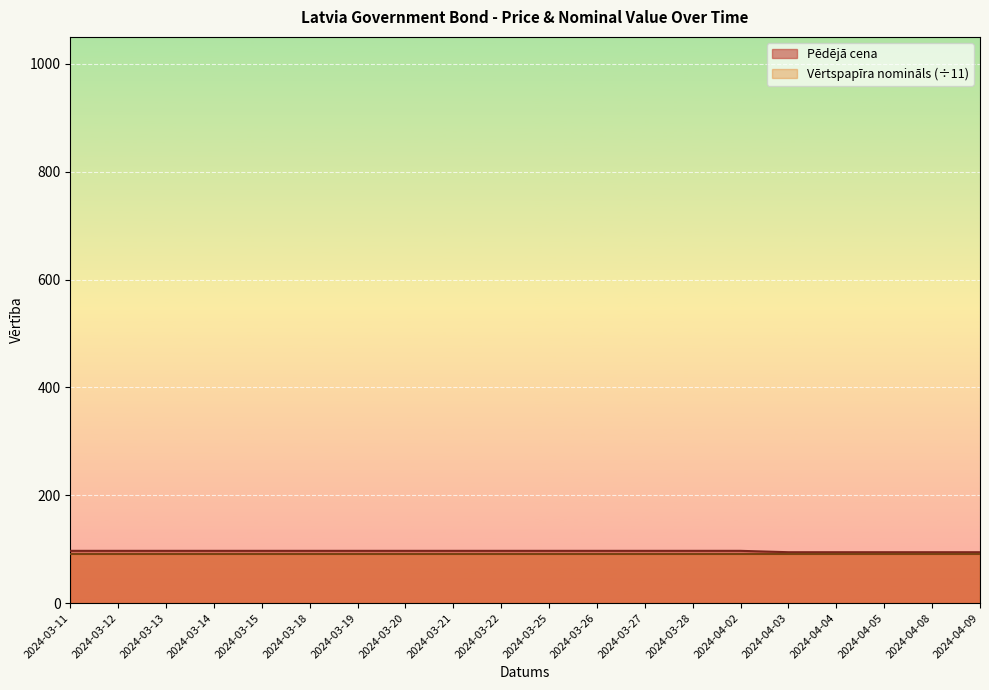

What is the ratio of the value at 2024-03-27 to the value at 2024-03-28?

1.0